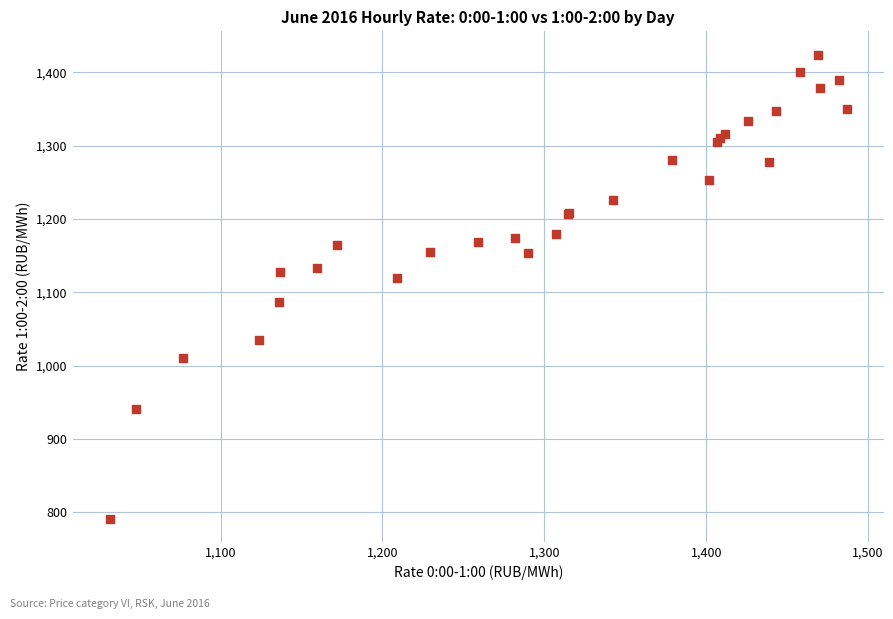

What Y value in the scatter plot is closest to 1107?

1119.7